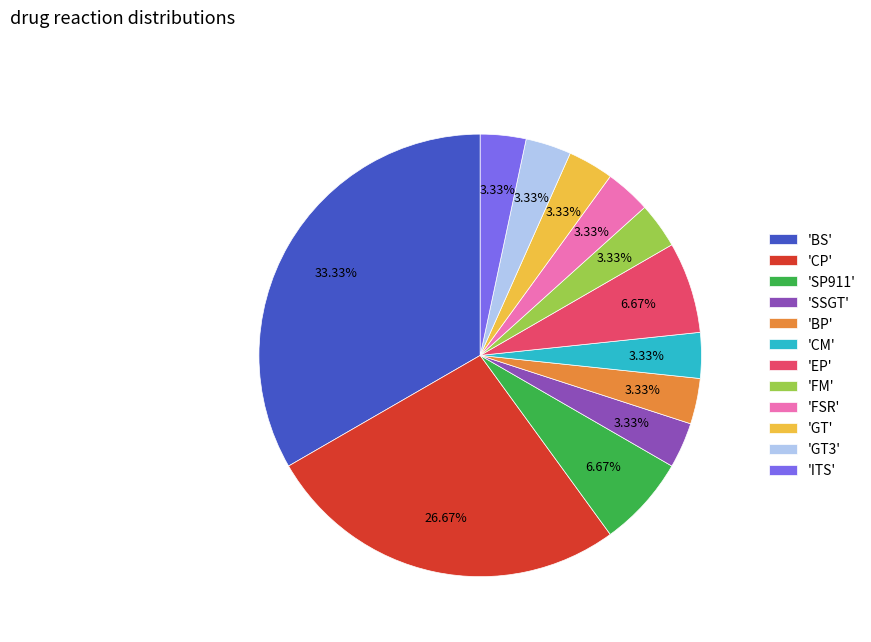

Is there a majority slice in this chart?

No